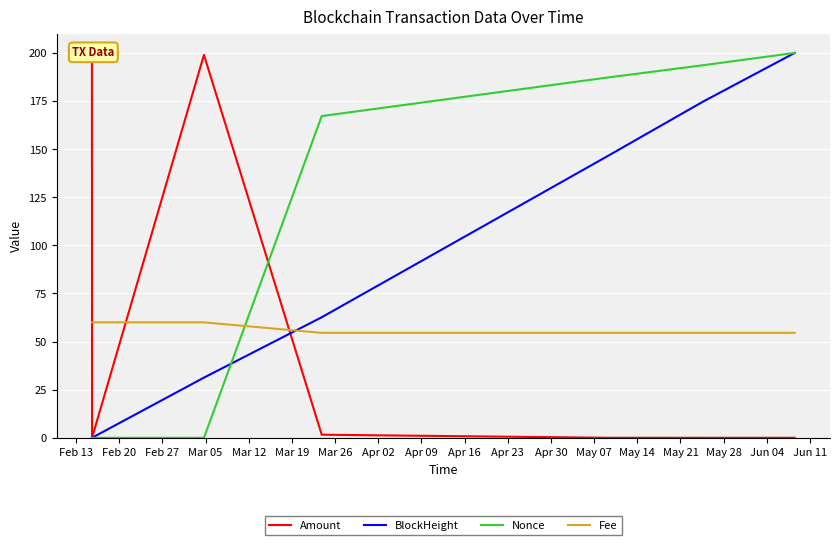

How many values in the Nonce series are below 167?

3